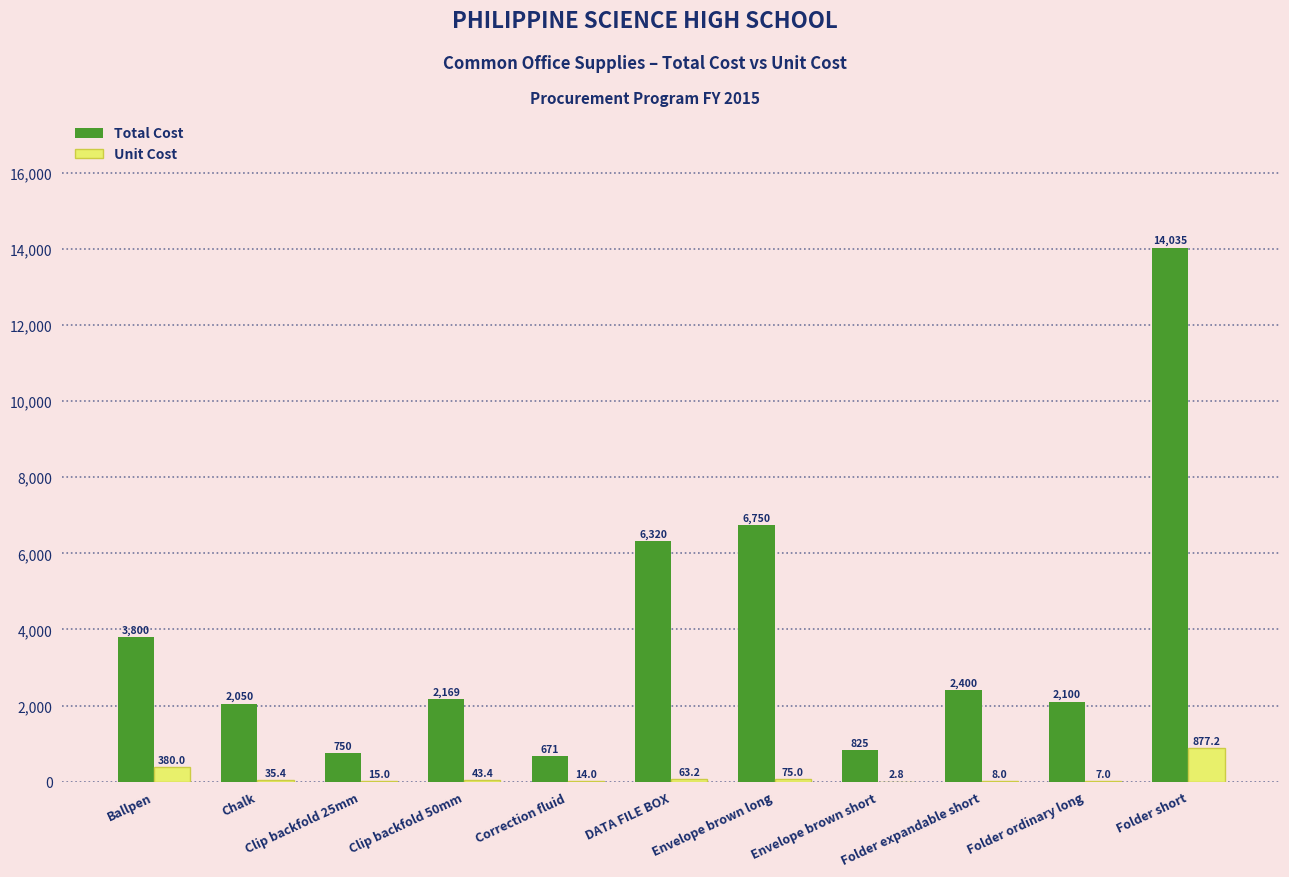

Is it true that Unit Cost equals 2.8 at Envelope brown short?

True